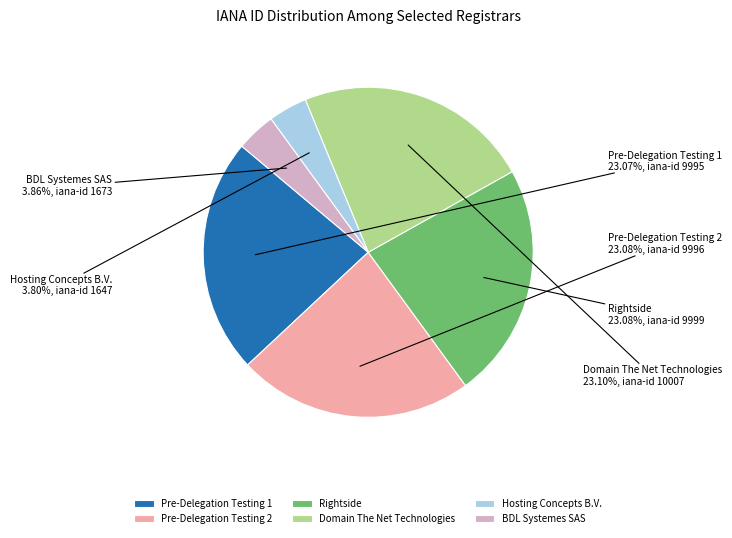

Is there any slice that represents more than half of the pie?

No